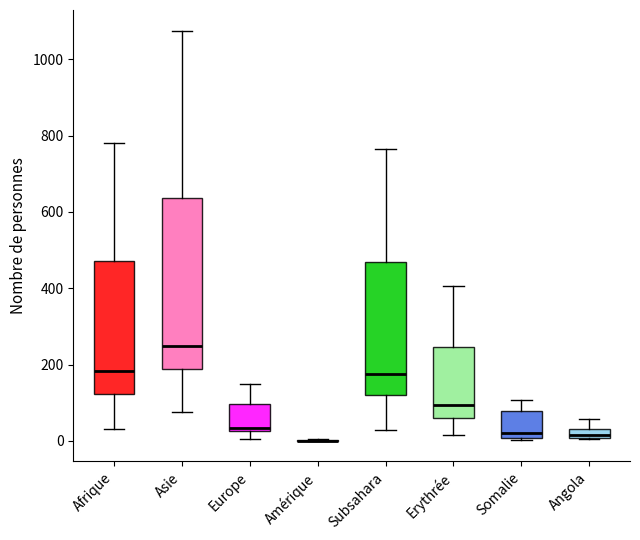

Where does the upper whisker of the box for Subsahara end on the y-axis? The values are not printed on the chart, so give them approximately, as read against the axis.

760